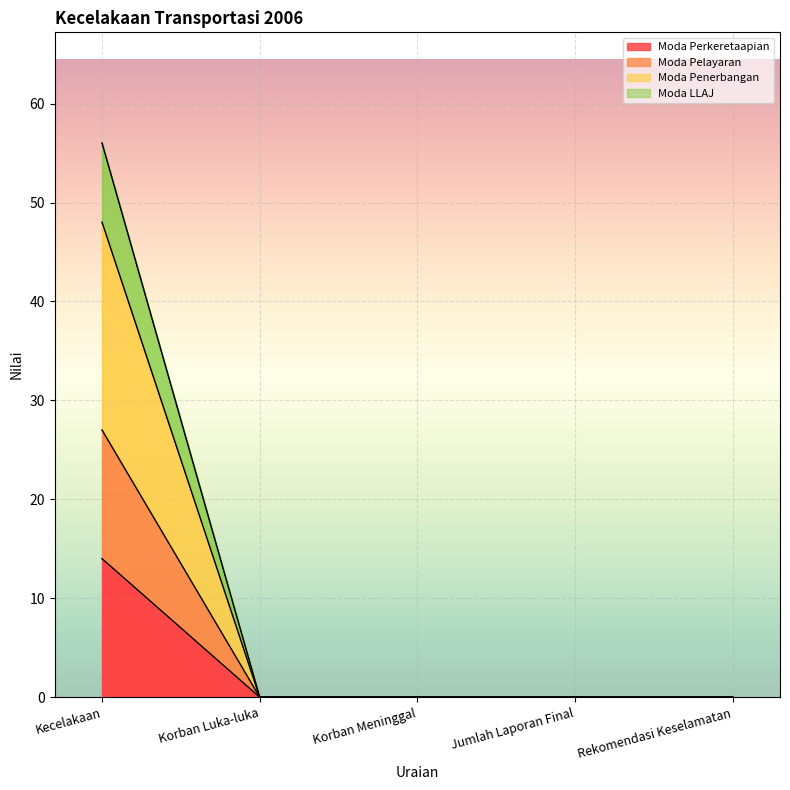

Where is Moda Perkeretaapian nearest to the value 24?

Kecelakaan